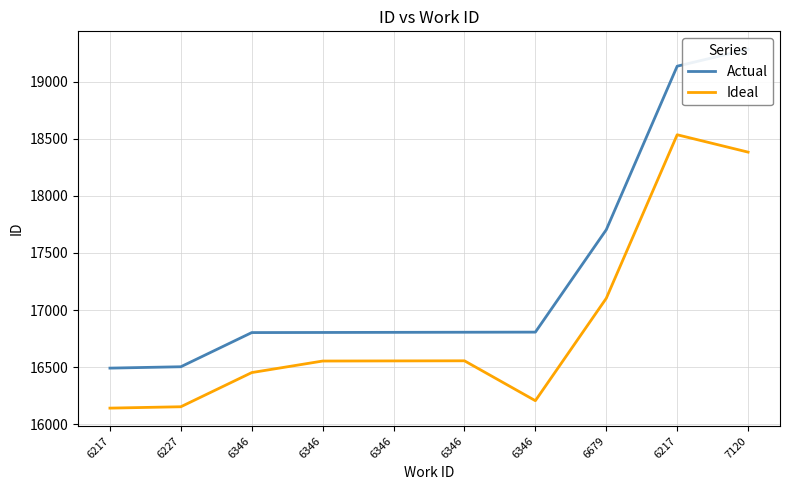

How many data points in Ideal are above 16555?

4